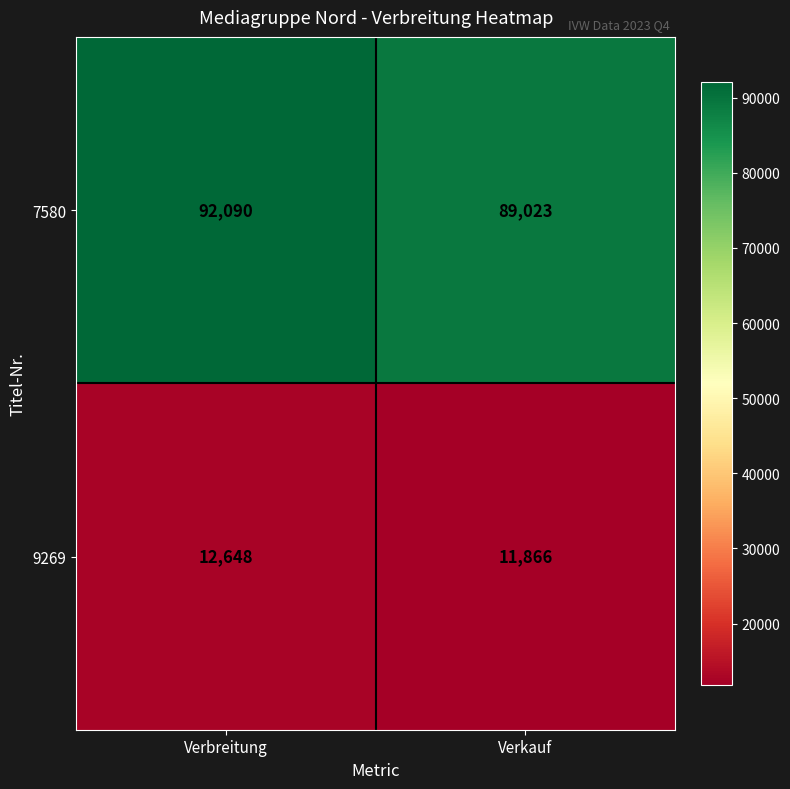

List the series in order of their peak value, lowest first.

9269, 7580